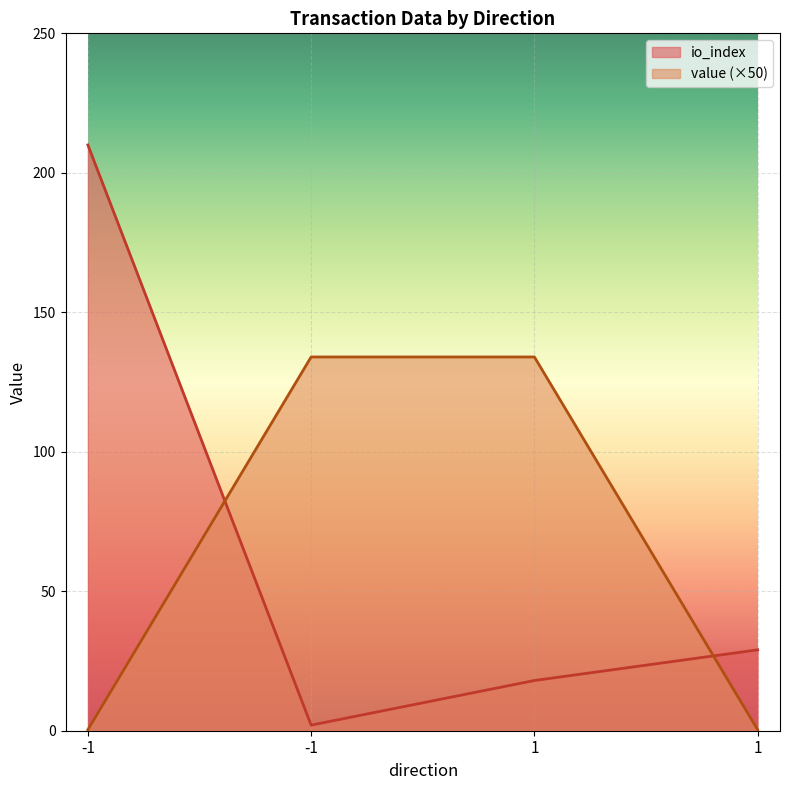

What is the value of the io_index point at the 3rd from the left?

18.0